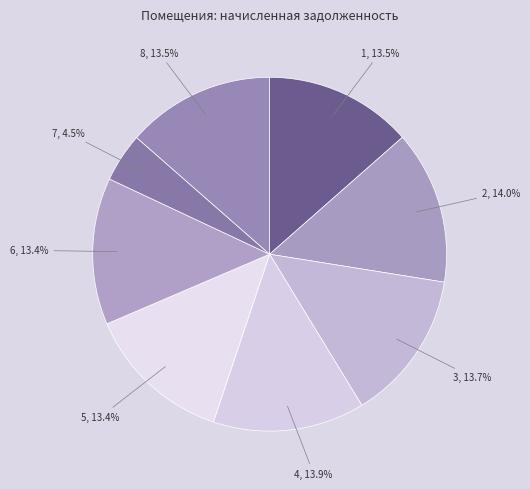

What percentage is the 5 slice, to the nearest percent?

13%